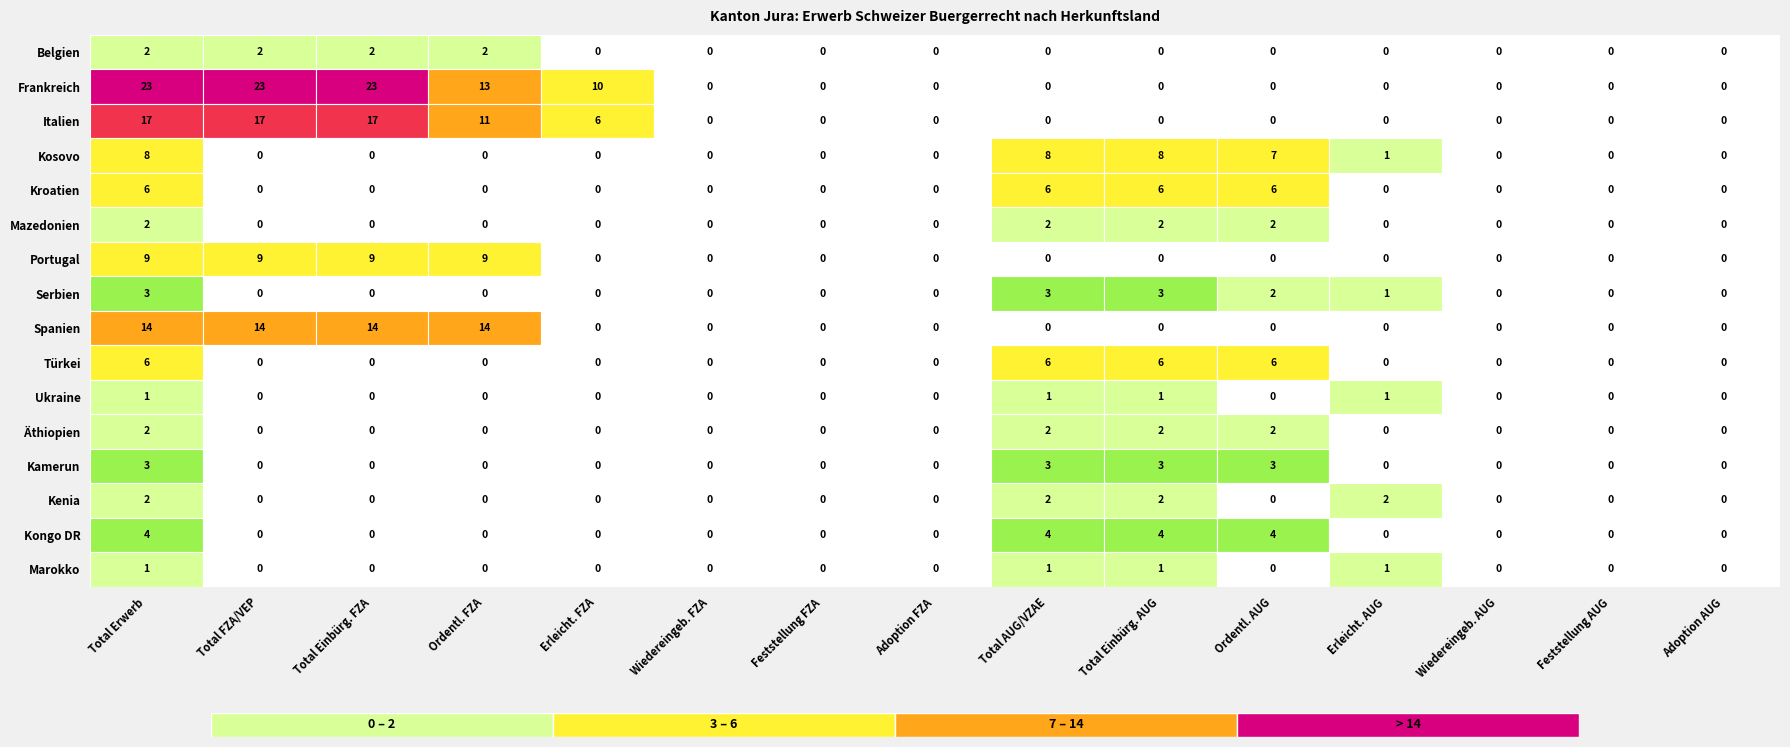

Reading left to right, what are all the values shown in this chart?

Belgien: 0=2	1=2	2=2	3=2	4=0	5=0	6=0	7=0	8=0	9=0	10=0	11=0	12=0	13=0	14=0
Frankreich: 0=23	1=23	2=23	3=13	4=10	5=0	6=0	7=0	8=0	9=0	10=0	11=0	12=0	13=0	14=0
Italien: 0=17	1=17	2=17	3=11	4=6	5=0	6=0	7=0	8=0	9=0	10=0	11=0	12=0	13=0	14=0
Kosovo: 0=8	1=0	2=0	3=0	4=0	5=0	6=0	7=0	8=8	9=8	10=7	11=1	12=0	13=0	14=0
Kroatien: 0=6	1=0	2=0	3=0	4=0	5=0	6=0	7=0	8=6	9=6	10=6	11=0	12=0	13=0	14=0
Mazedonien: 0=2	1=0	2=0	3=0	4=0	5=0	6=0	7=0	8=2	9=2	10=2	11=0	12=0	13=0	14=0
Portugal: 0=9	1=9	2=9	3=9	4=0	5=0	6=0	7=0	8=0	9=0	10=0	11=0	12=0	13=0	14=0
Serbien: 0=3	1=0	2=0	3=0	4=0	5=0	6=0	7=0	8=3	9=3	10=2	11=1	12=0	13=0	14=0
Spanien: 0=14	1=14	2=14	3=14	4=0	5=0	6=0	7=0	8=0	9=0	10=0	11=0	12=0	13=0	14=0
Türkei: 0=6	1=0	2=0	3=0	4=0	5=0	6=0	7=0	8=6	9=6	10=6	11=0	12=0	13=0	14=0
Ukraine: 0=1	1=0	2=0	3=0	4=0	5=0	6=0	7=0	8=1	9=1	10=0	11=1	12=0	13=0	14=0
Äthiopien: 0=2	1=0	2=0	3=0	4=0	5=0	6=0	7=0	8=2	9=2	10=2	11=0	12=0	13=0	14=0
Kamerun: 0=3	1=0	2=0	3=0	4=0	5=0	6=0	7=0	8=3	9=3	10=3	11=0	12=0	13=0	14=0
Kenia: 0=2	1=0	2=0	3=0	4=0	5=0	6=0	7=0	8=2	9=2	10=0	11=2	12=0	13=0	14=0
Kongo DR: 0=4	1=0	2=0	3=0	4=0	5=0	6=0	7=0	8=4	9=4	10=4	11=0	12=0	13=0	14=0
Marokko: 0=1	1=0	2=0	3=0	4=0	5=0	6=0	7=0	8=1	9=1	10=0	11=1	12=0	13=0	14=0